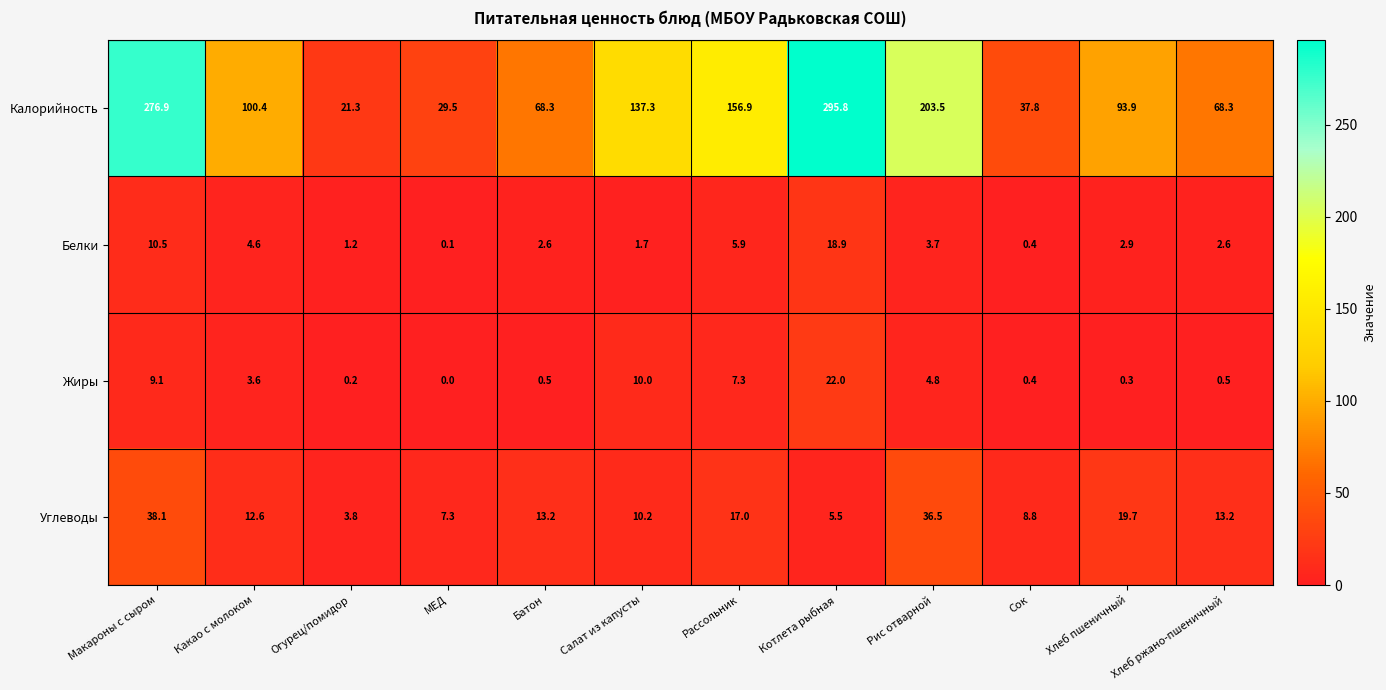

List the series in order of their peak value, lowest first.

Белки, Жиры, Углеводы, Калорийность